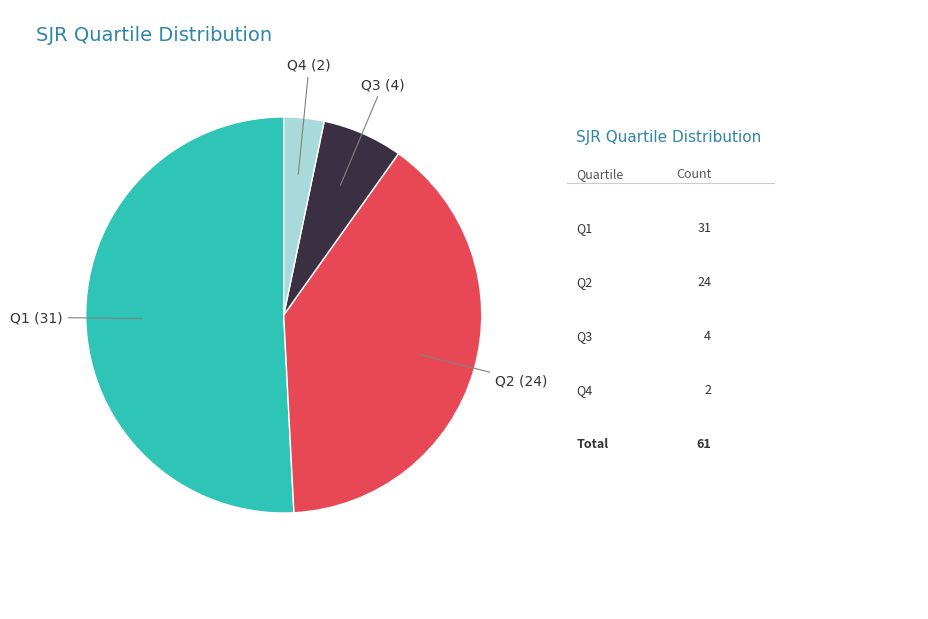

Is the sum of Q2 and Q3 greater than half?

No